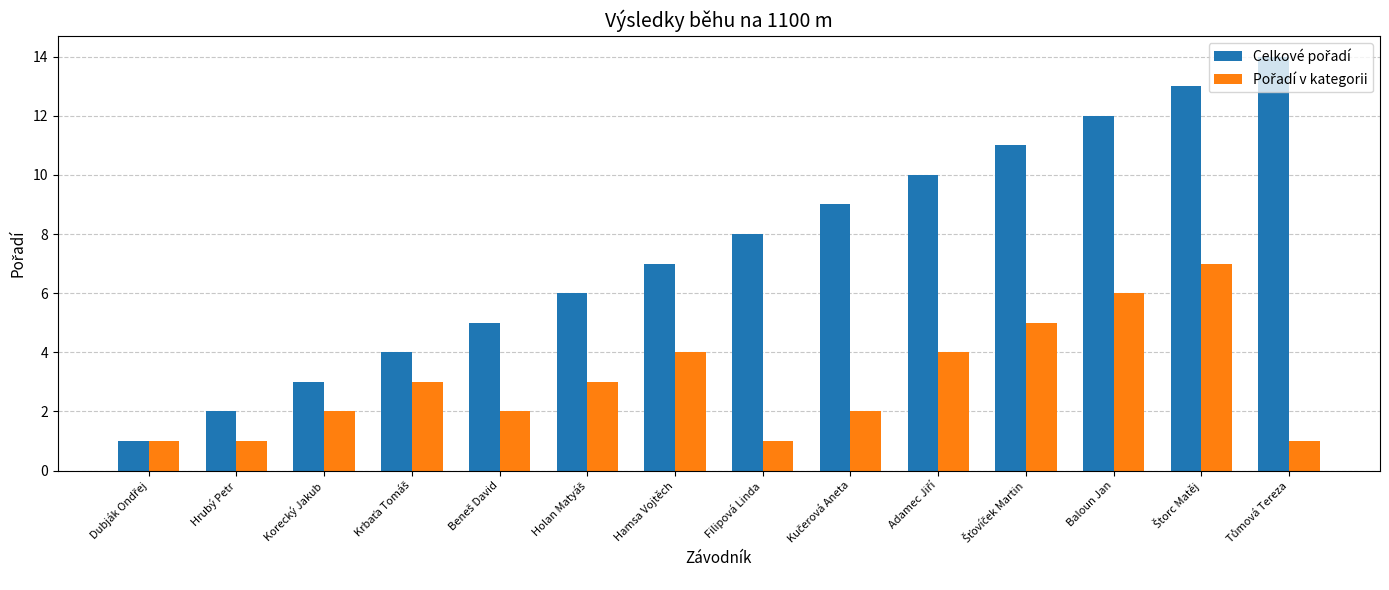

What is the greatest value displayed?

14